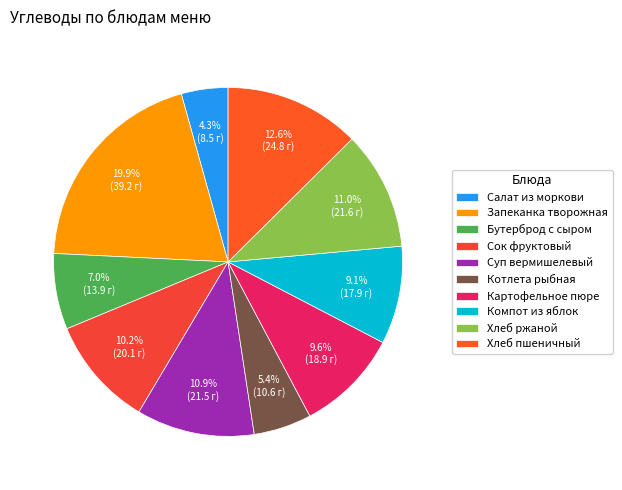

Combined, do Запеканка творожная and Хлеб ржаной account for over 50%?

No